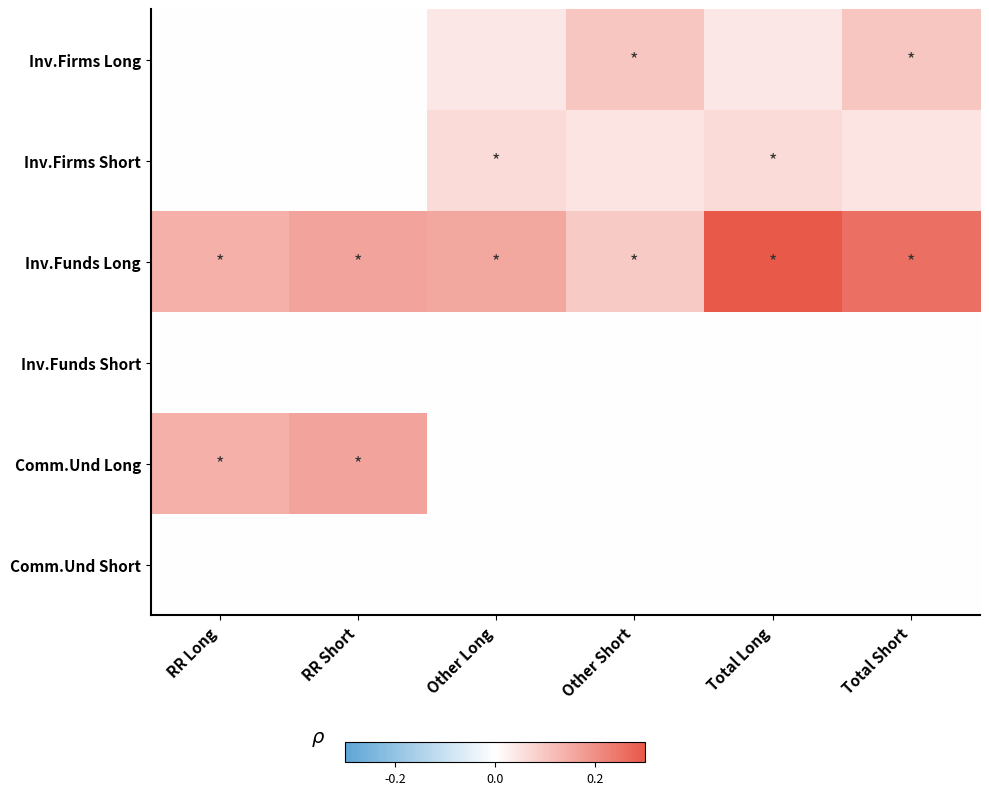

Between Total Long and RR Long, which is larger?

Total Long